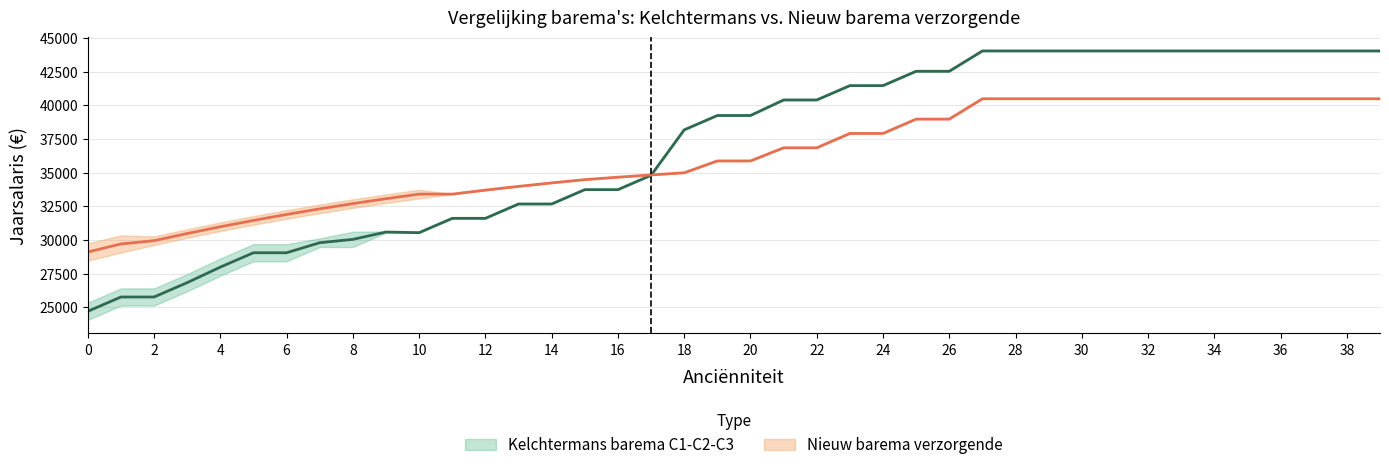

What is the value of the Kelchtermans barema C1-C2-C3 (met haardtoel.) point at the 8th from the left?

32312.8